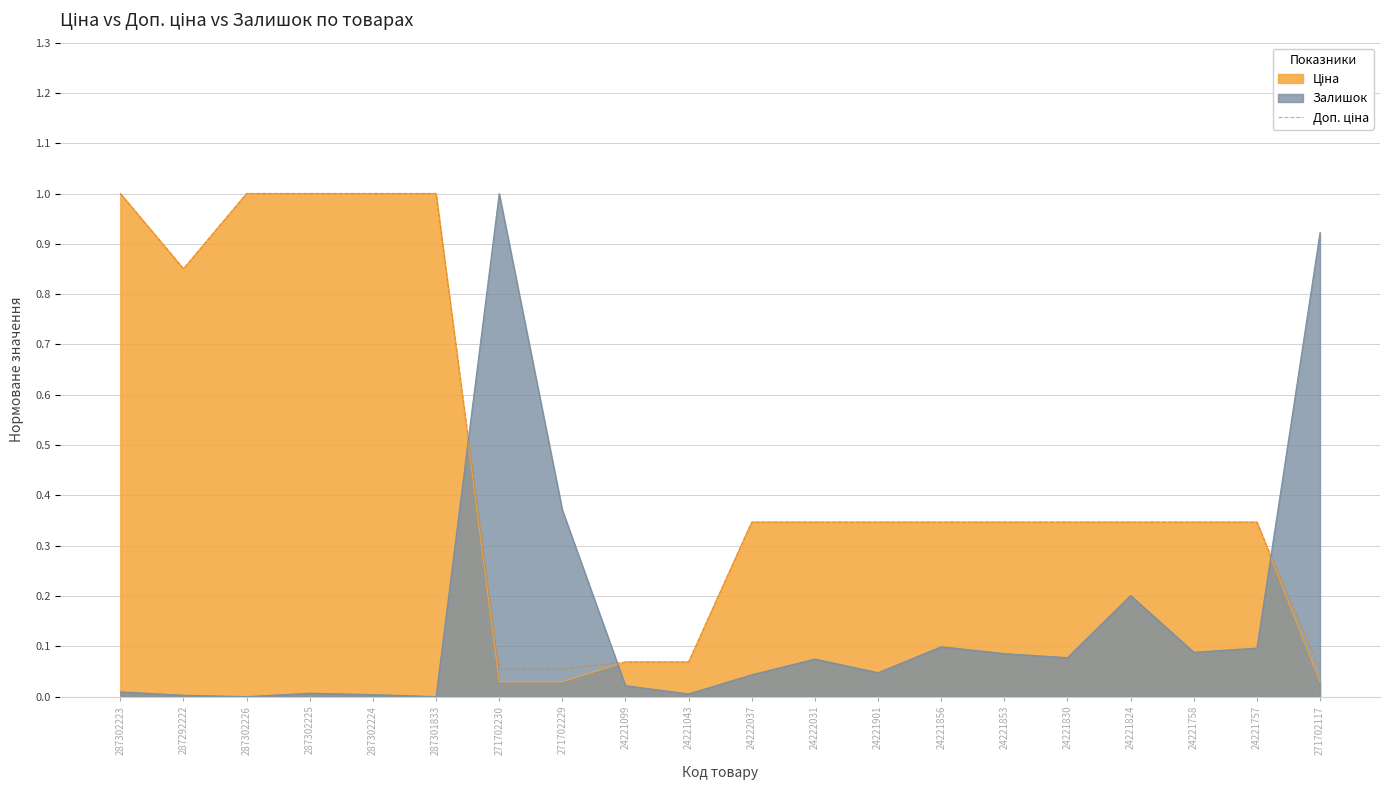

What is the label of the 8th point from the right?

24221901